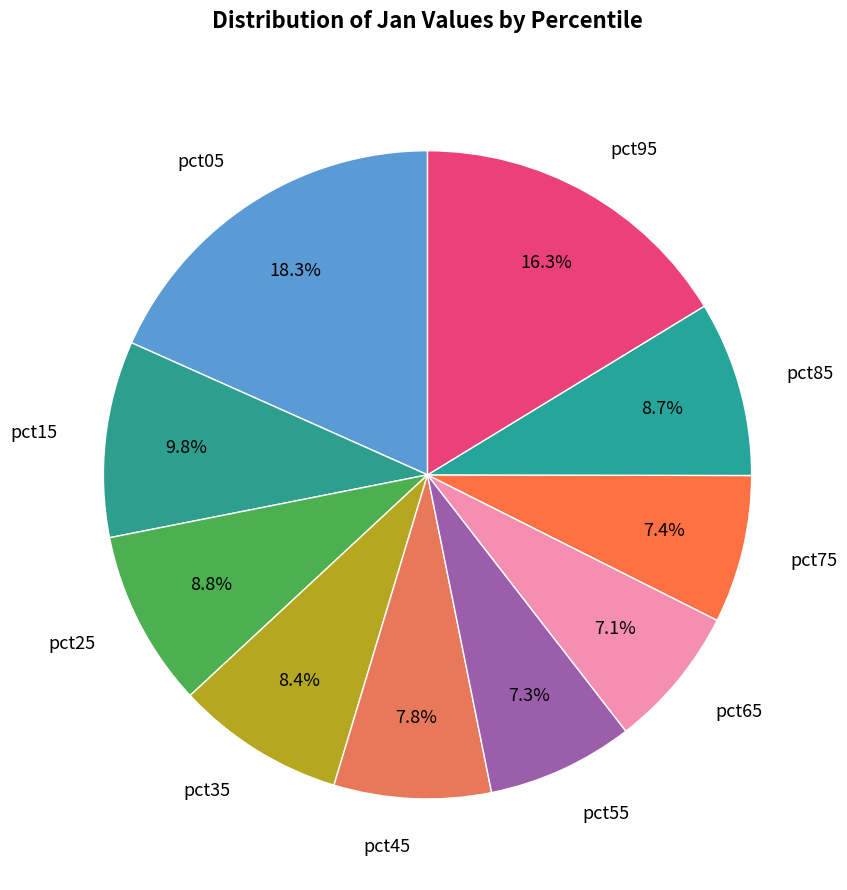

The pct45 slice represents 8% of the pie. True or false?

True